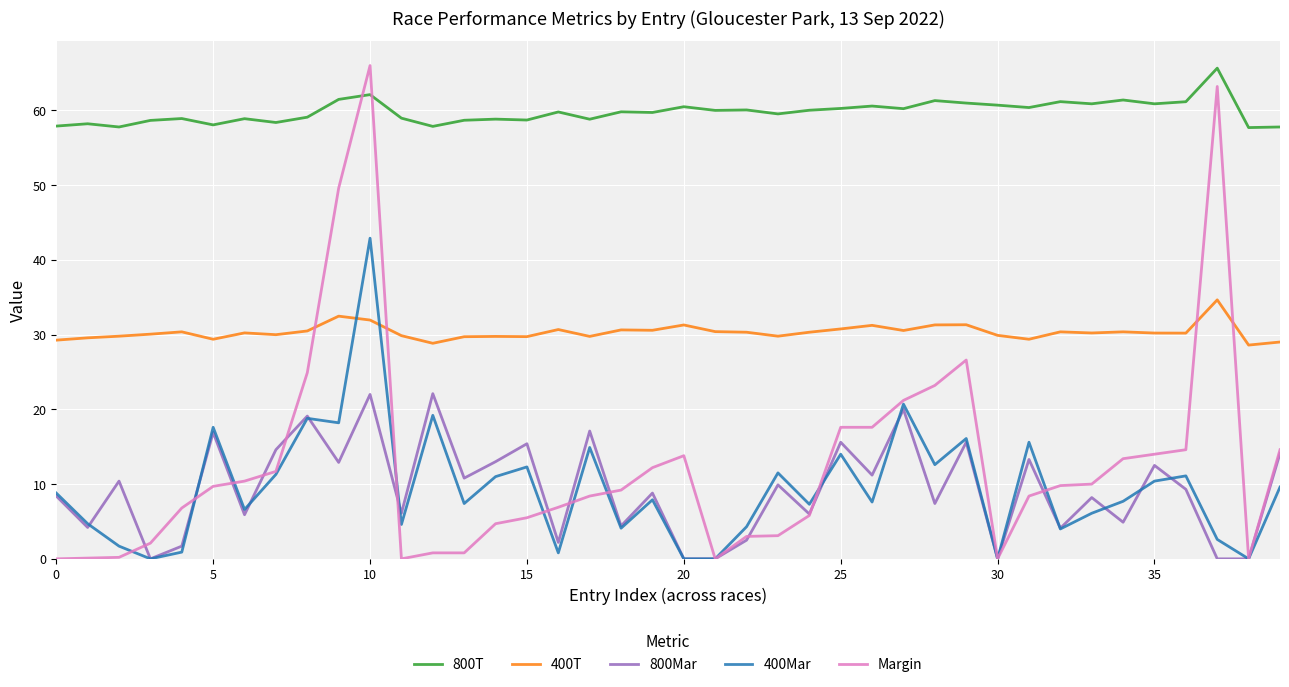

True or false: 400T and 800Mar cross at least once.

False